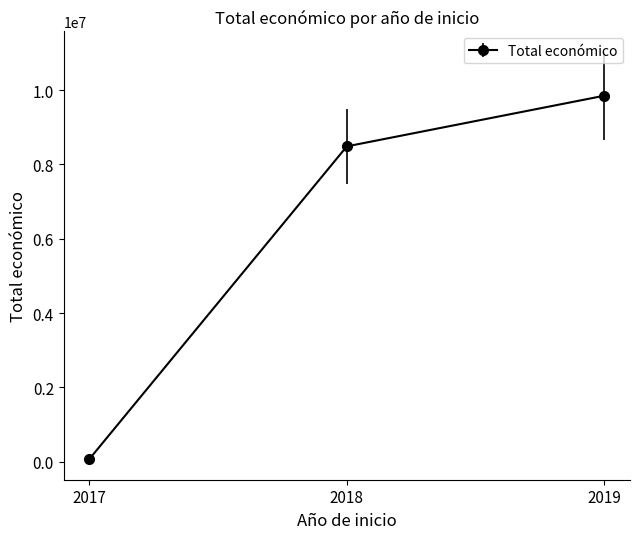

What is the average value?

6134910